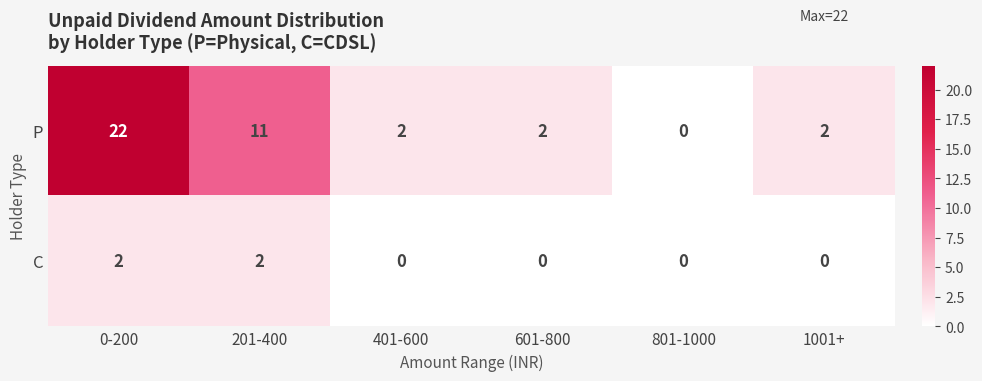

At which category is the sum across all series the highest?

0-200